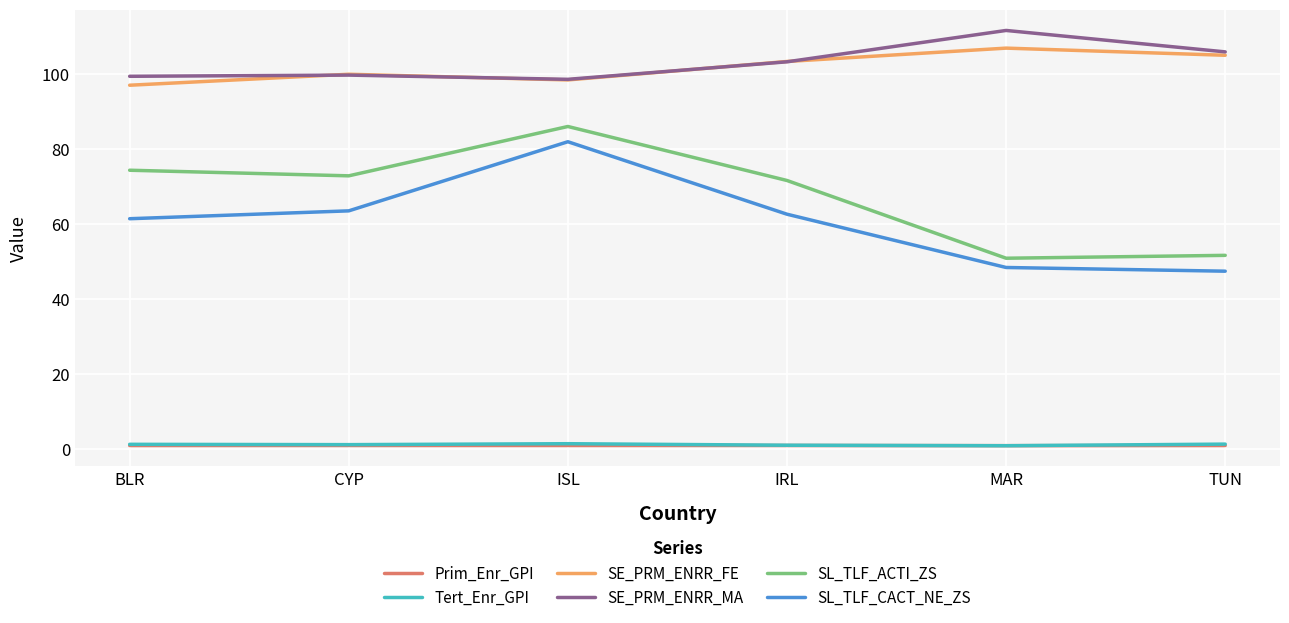

Which series has the largest total across all categories?

SE_PRM_ENRR_MA